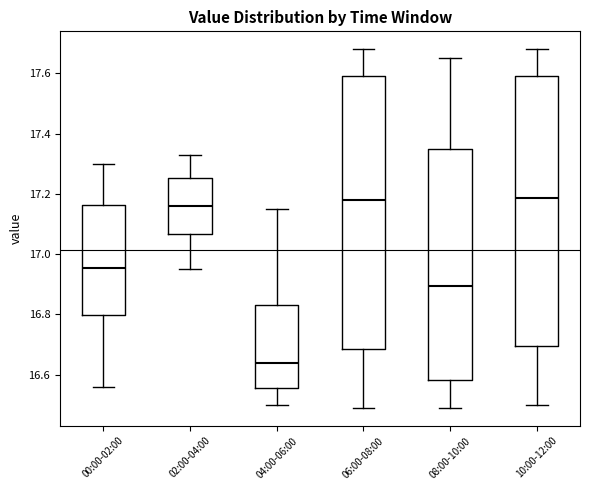

Reading left to right, transcribe this box plot: for each box, give where its median line is, the range the box spans, and where its two whiskers end, as read against the y-axis. The values are not printed on the chart, so give them approximately, as read against the axis.

00:00-02:00: median 16.96, box 16.80 to 17.16, whiskers 16.56 to 17.30
02:00-04:00: median 17.16, box 17.06 to 17.26, whiskers 16.96 to 17.34
04:00-06:00: median 16.64, box 16.56 to 16.84, whiskers 16.50 to 17.16
06:00-08:00: median 17.18, box 16.68 to 17.60, whiskers 16.50 to 17.68
08:00-10:00: median 16.90, box 16.58 to 17.34, whiskers 16.50 to 17.66
10:00-12:00: median 17.18, box 16.70 to 17.60, whiskers 16.50 to 17.68